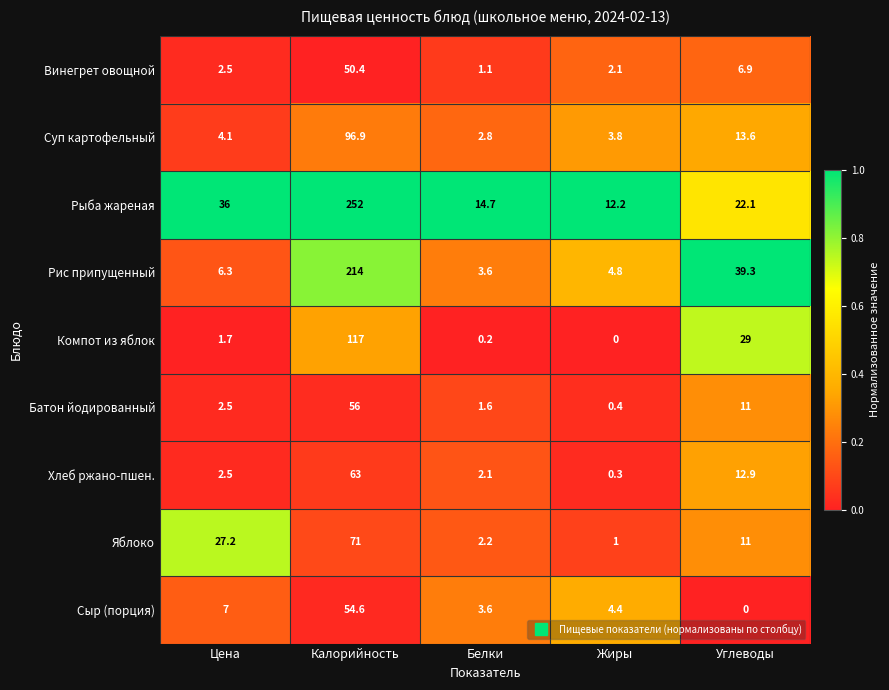

At which label does Рыба жареная first exceed 22?

Цена